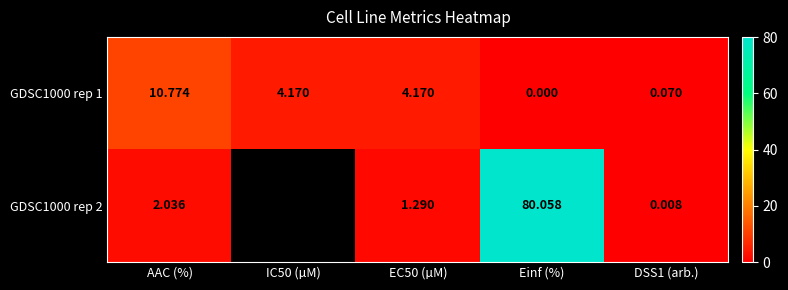

True or false: GDSC1000 rep 1 has a value of 0.0 at Einf (%).

True